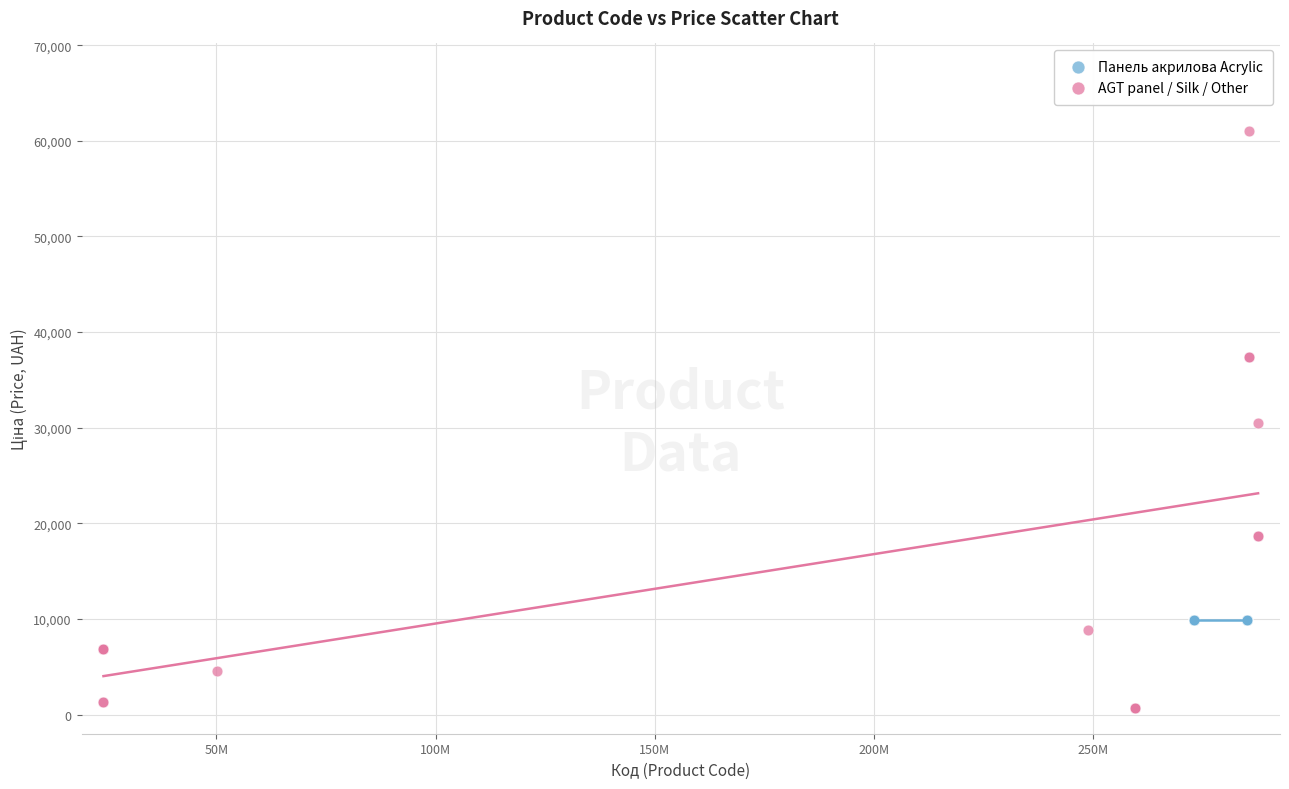

Which series reaches the minimum Y coordinate?

AGT panel / Silk / Other